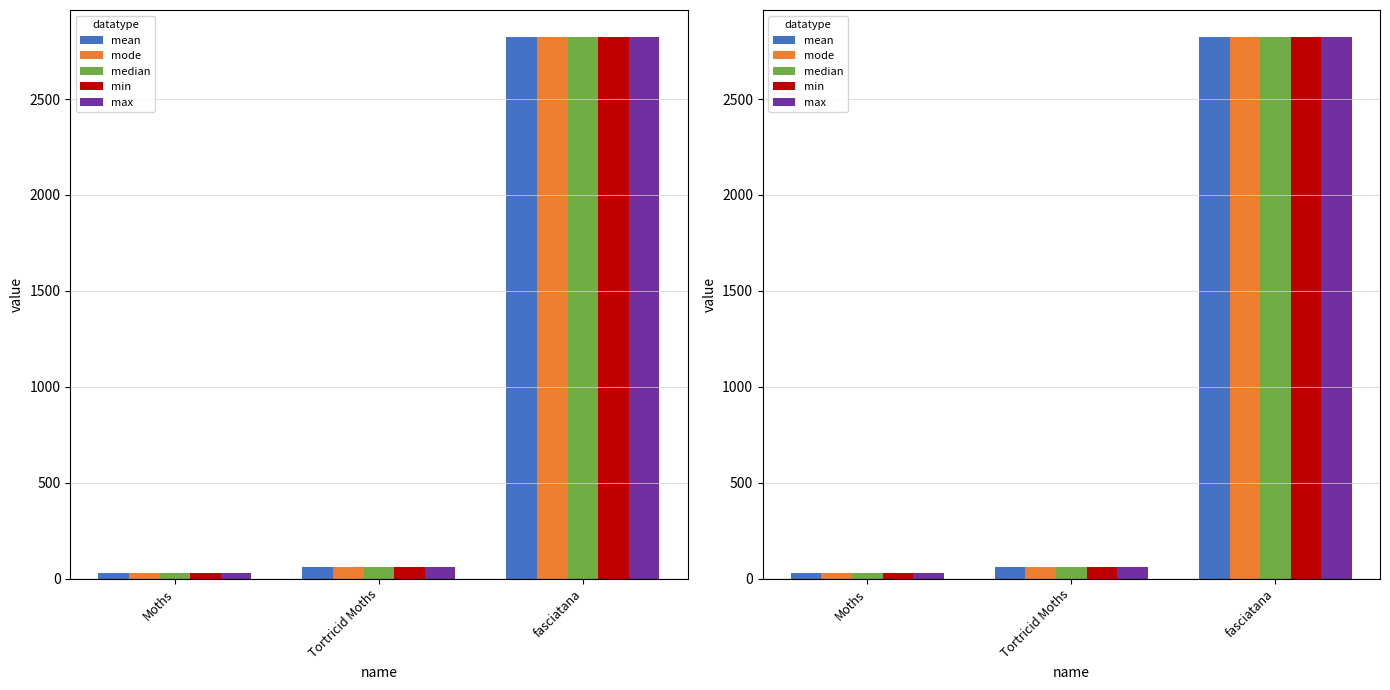

Which series has the largest total across all categories?

mean